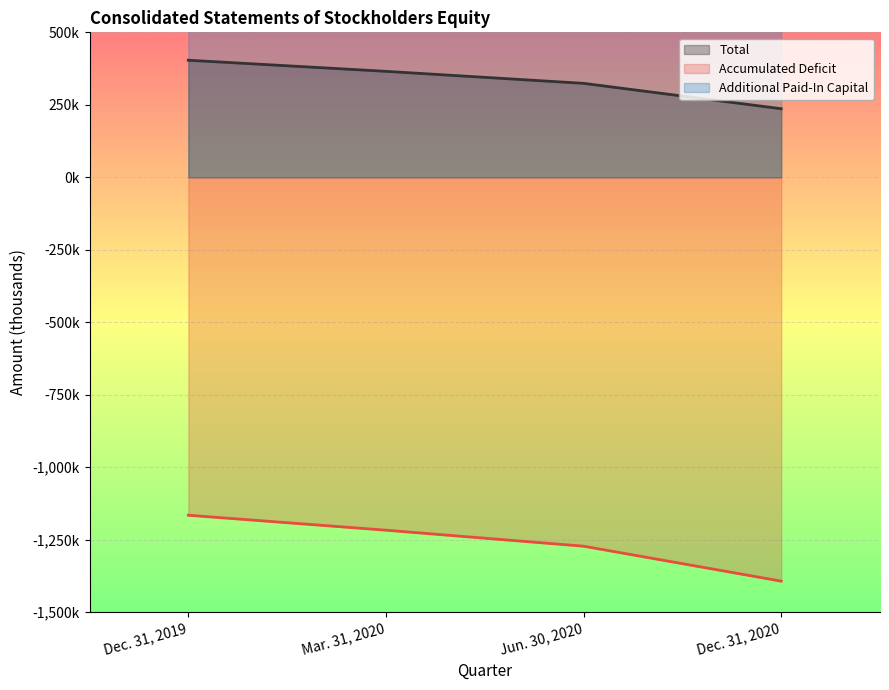

What is the spread (max minus min) of values at Dec. 31, 2020?

3020818